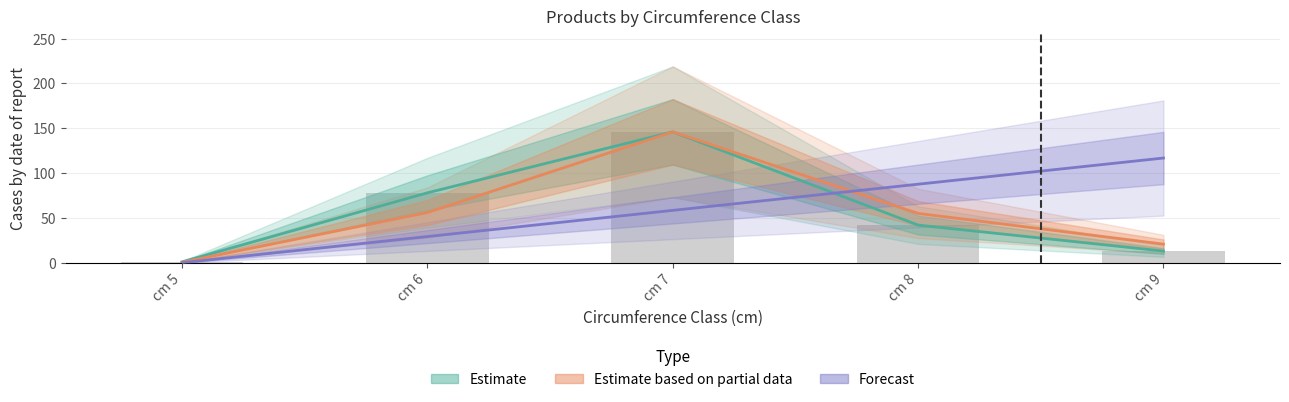

Between cm 6 and cm 7, which series saw the biggest shift?

Estimate based on partial data (produit_vtgr)